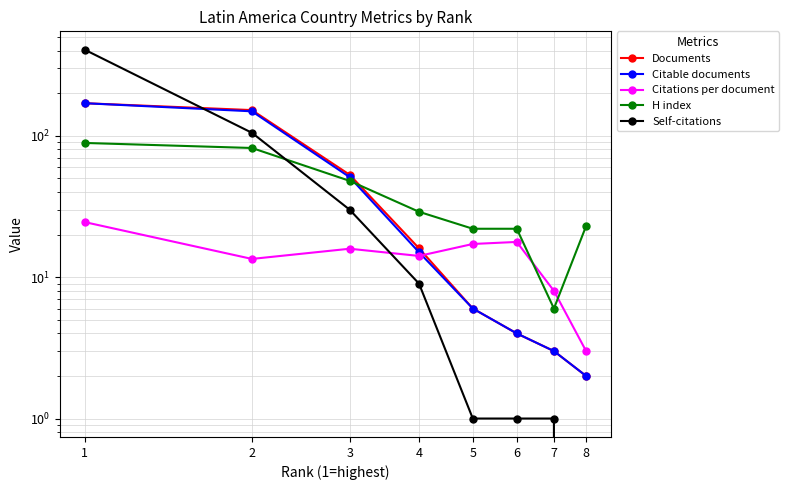

The value of Documents at 3 is 30.6. True or false?

False